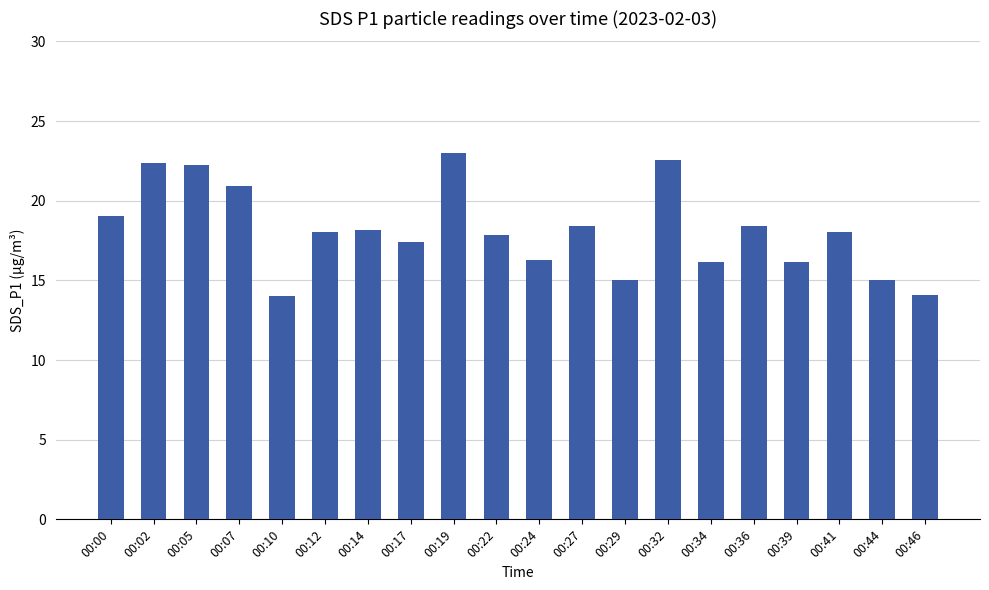

How many series are shown in this chart?

1